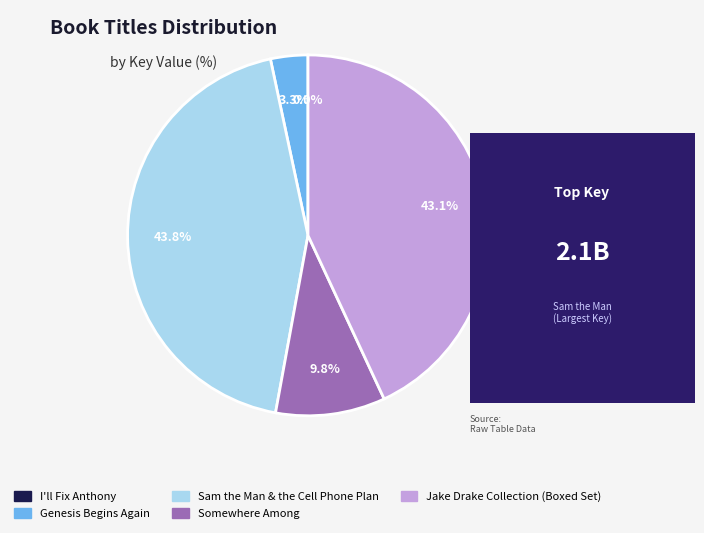

Which category has the biggest portion of the pie?

Sam the Man & the Cell Phone Plan